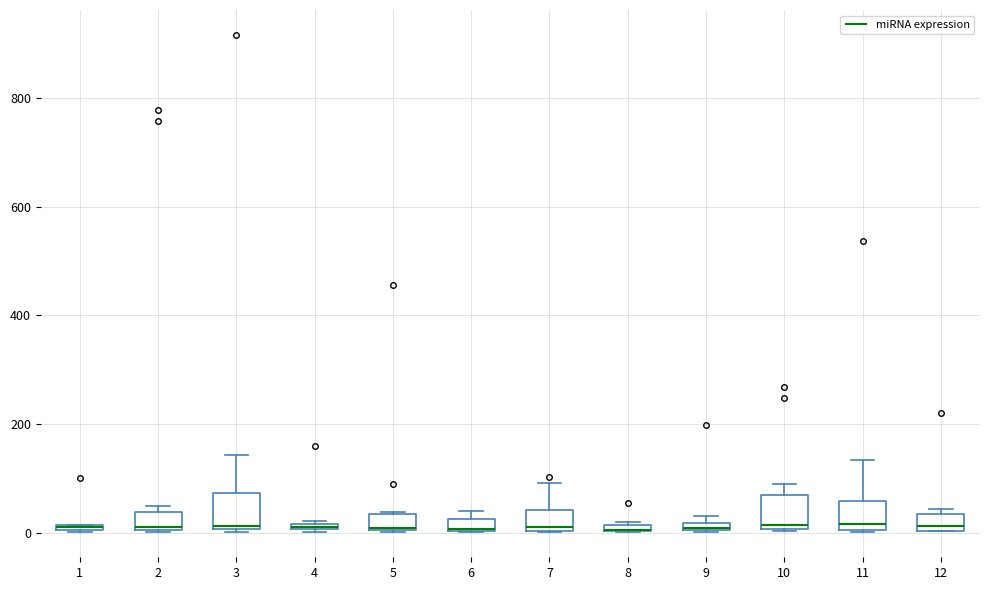

Where is the lower edge of the box at x = 8 on the y-axis? The values are not printed on the chart, so give them approximately, as read against the axis.

0